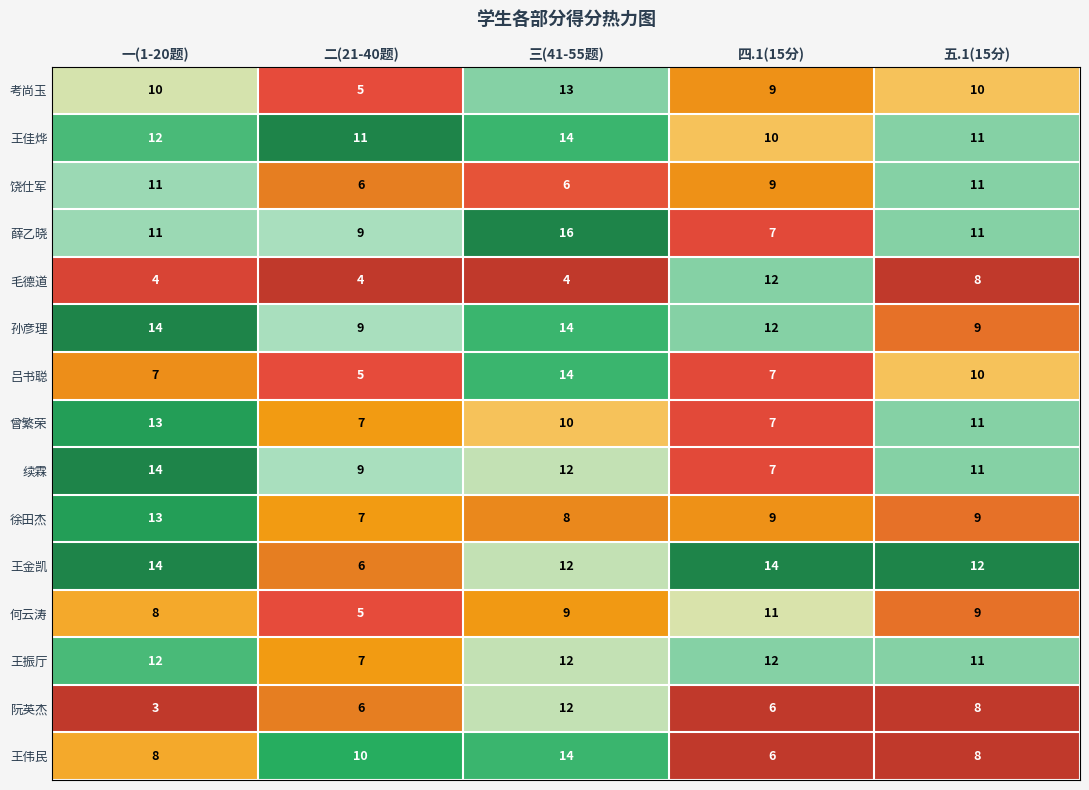

The value of 王振厅 at 一(1-20题) is 18. True or false?

False